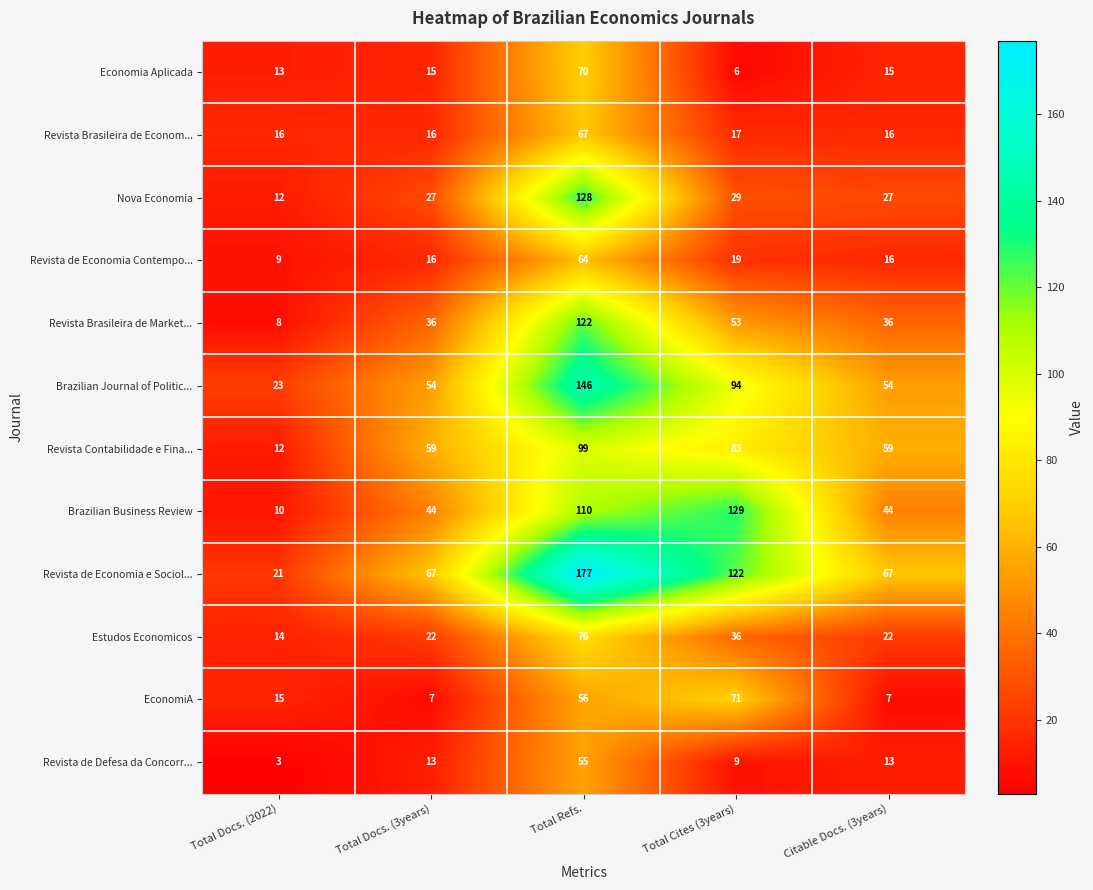

At which label does Revista de Economia e Sociol... reach its peak?

Total Refs.